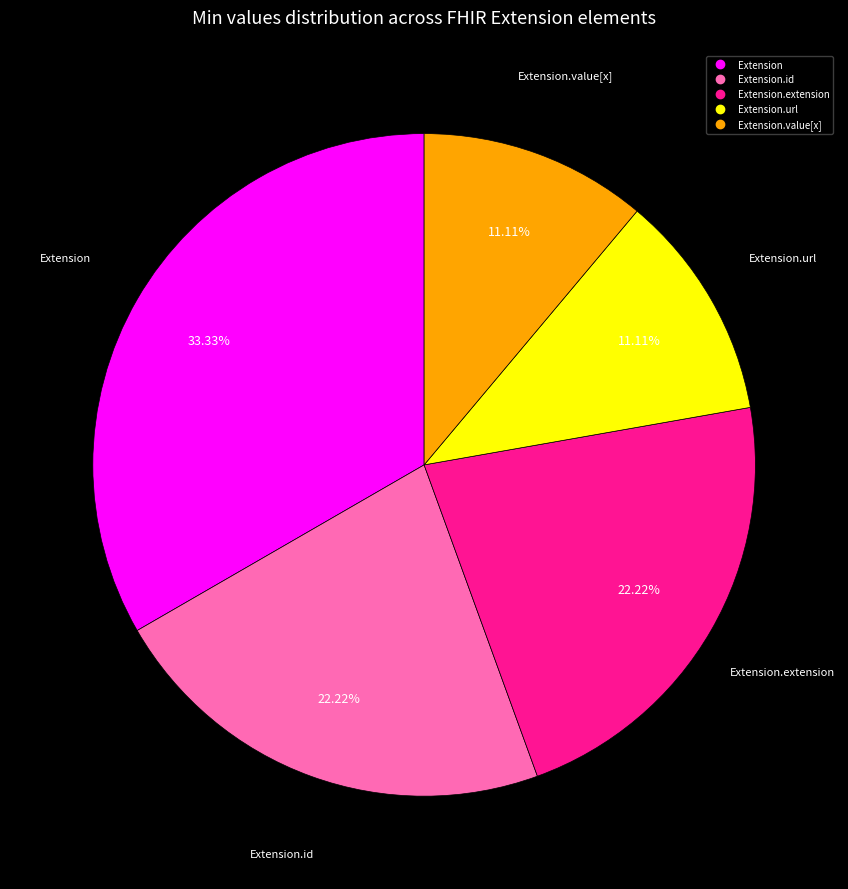

Does any single category account for the majority?

No